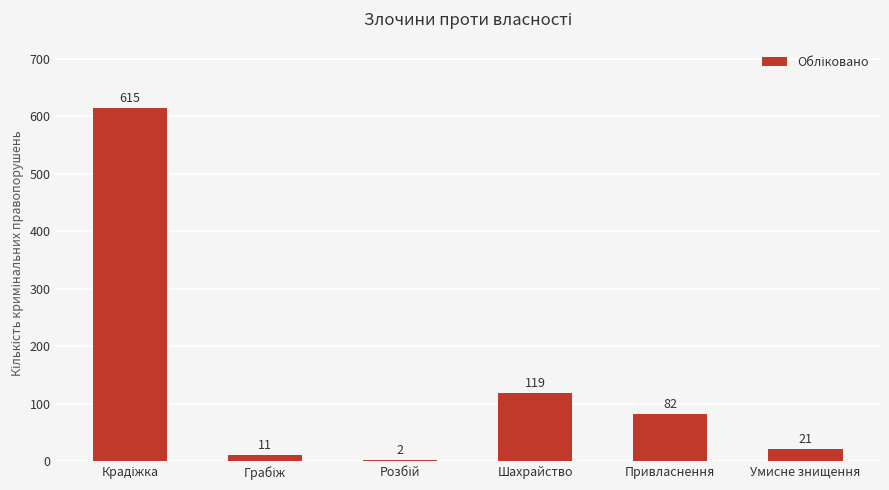

What is the change in value from Шахрайство to Привласнення?

-37